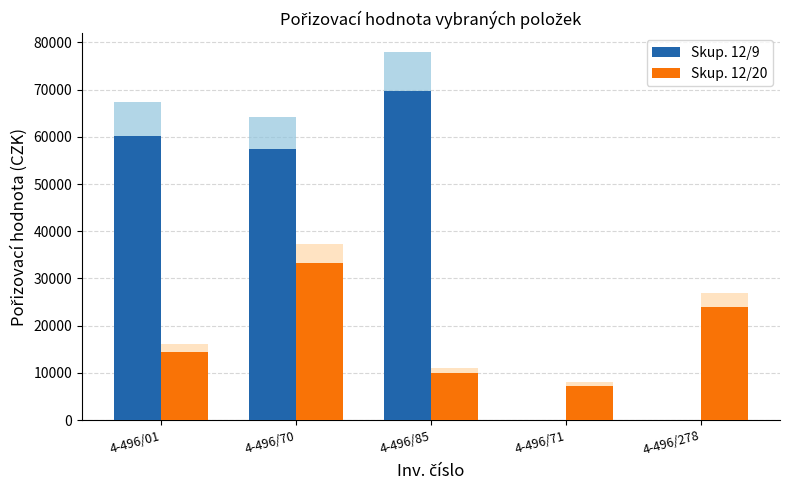

Which category has the lowest value in the Skup. 12/9 series?

4-496/71